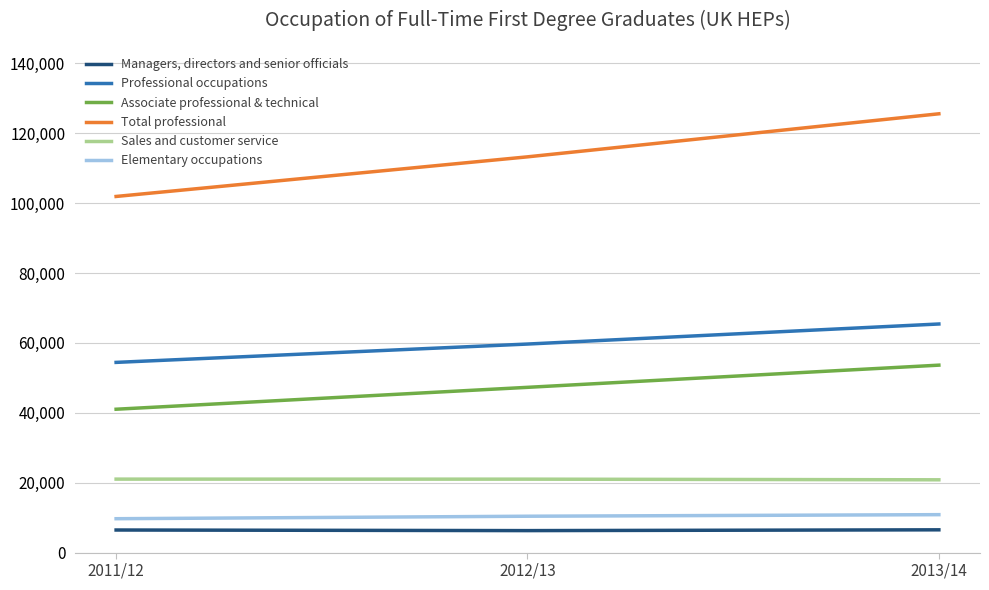

Which category has the highest value in the Professional occupations series?

2013/14